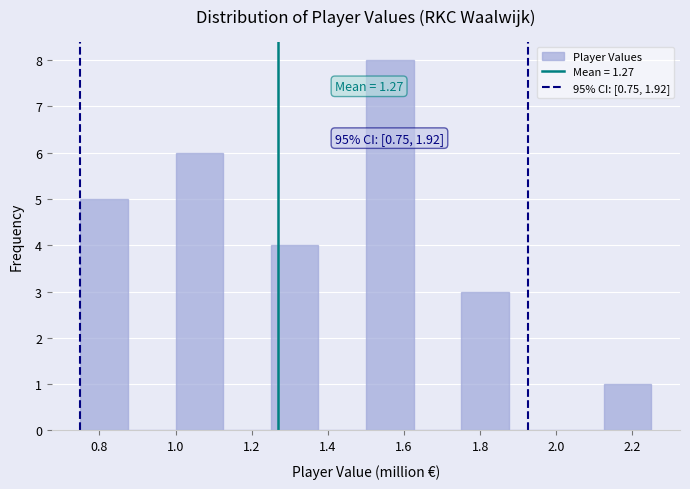

Over which range of the x-axis is the bar tallest?

1.500 to 1.625